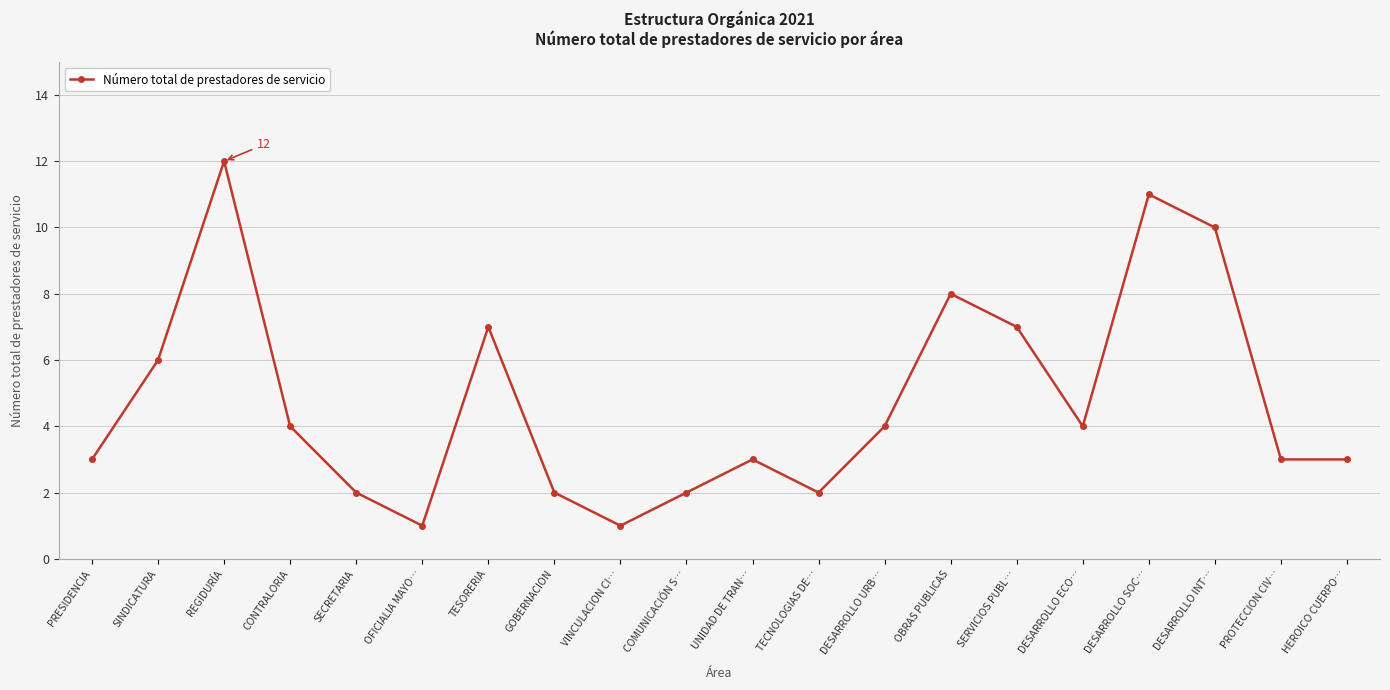

How many data points are less than 4?

10